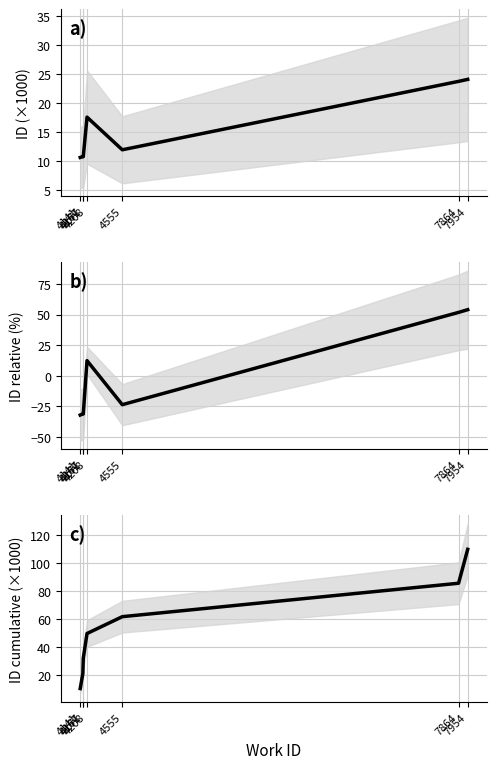

How many lines are shown in the chart?

1